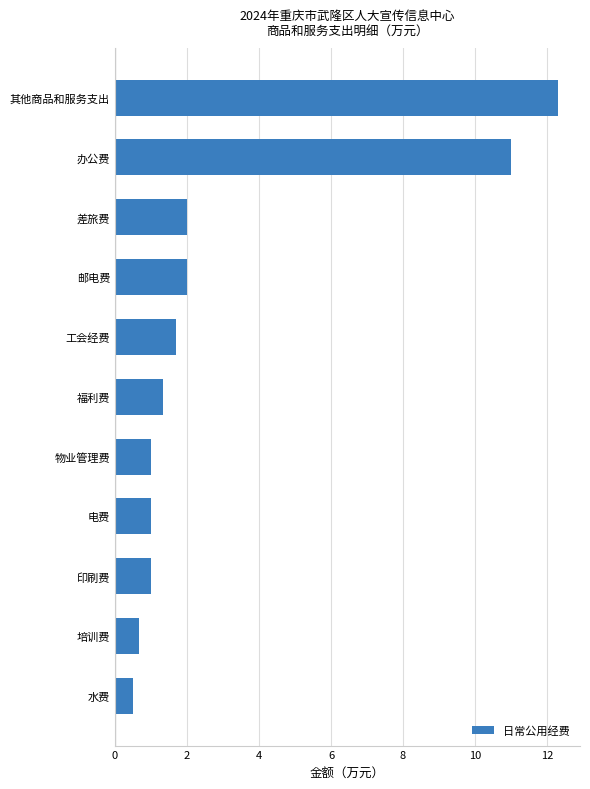

Between 其他商品和服务支出 and 物业管理费, which is larger?

其他商品和服务支出